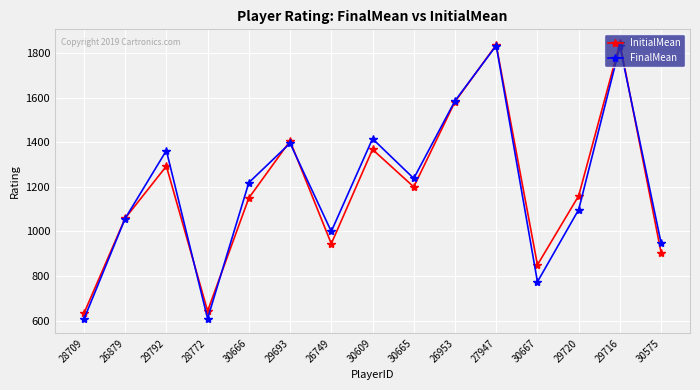

Which series has the widest spread of values?

FinalMean